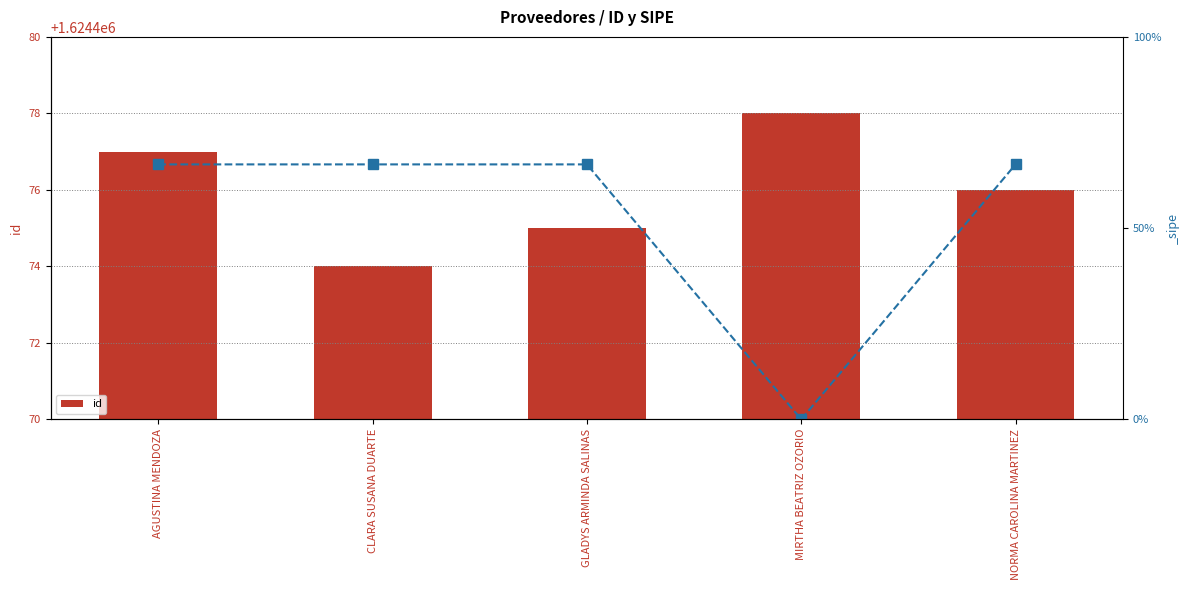

Reading right to left, extract all data points from this chart.

1624476	1624478	1624475	1624474	1624477